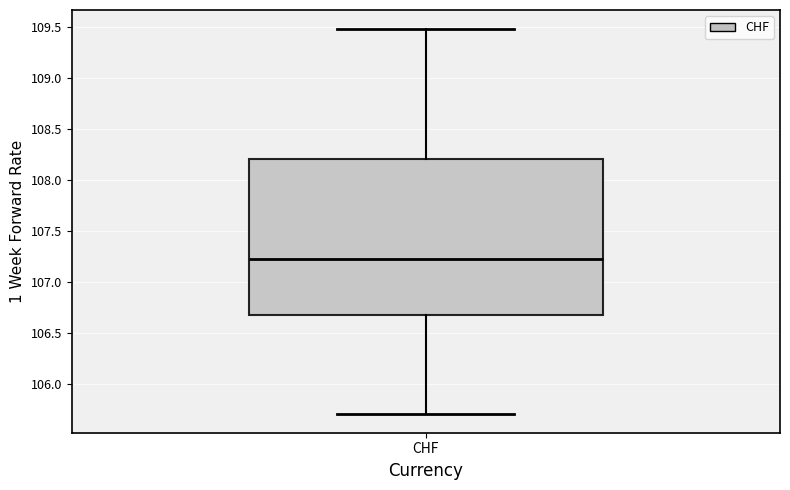

Where does the lower whisker of the box for CHF end on the y-axis? The values are not printed on the chart, so give them approximately, as read against the axis.

105.70